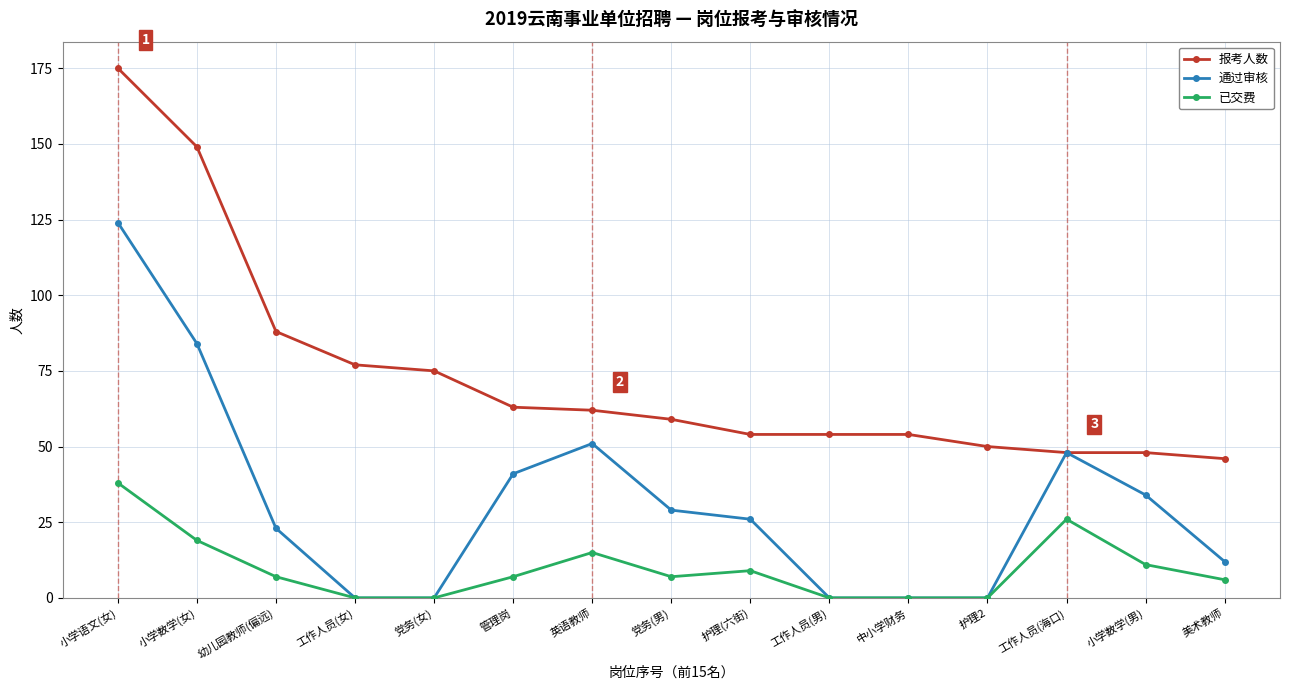

At 小学语文(女), list the series in order from smallest to largest.

已交费, 通过审核, 报考人数